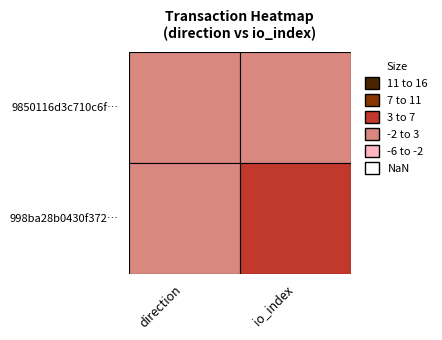

What is the difference between the maximum and minimum values in the 9850116d3c710c6f231e936e5adde60a89062cc series?

1